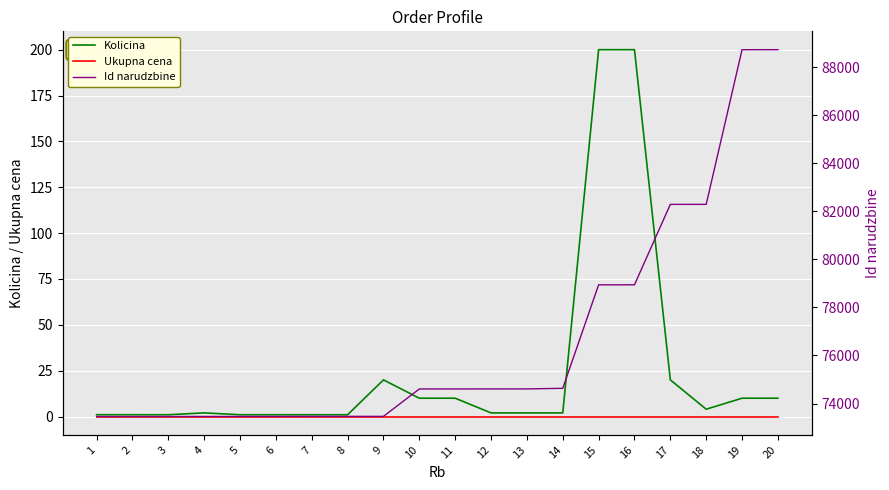

What is the average value of the Kolicina series?

25